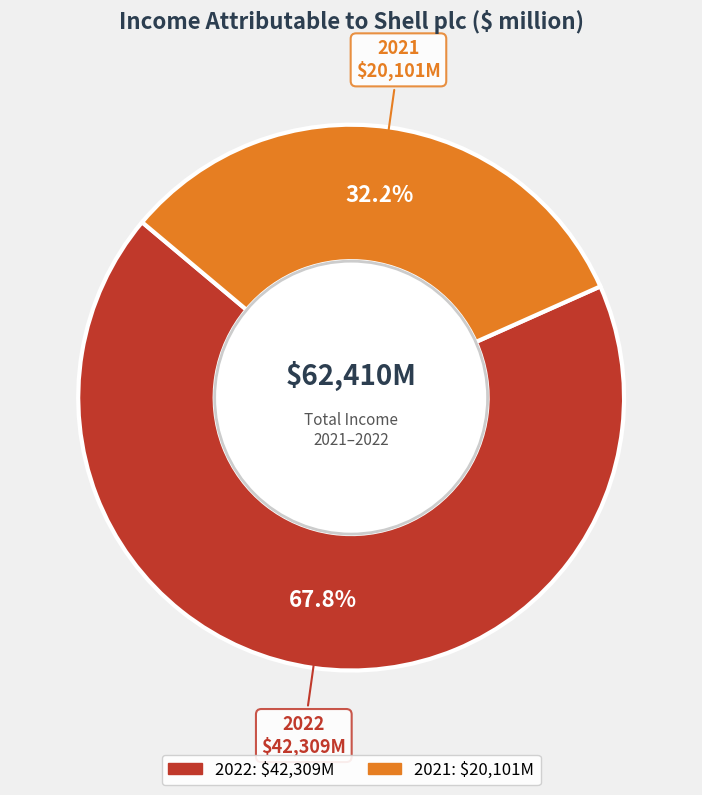

To the nearest percent, what percentage of the pie is 2021?

32%